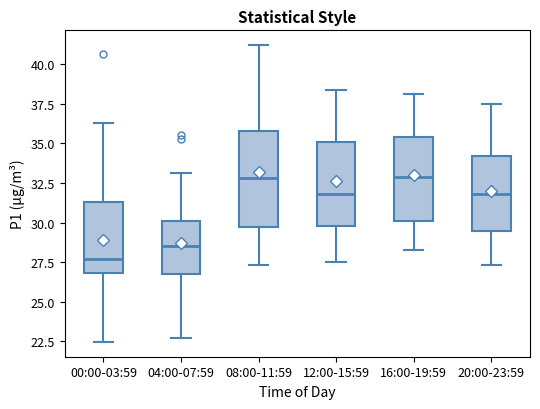

Reading left to right, read every box against the y-axis: the position of its median line, the range the box covers, and the ends of its whiskers. The values are not printed on the chart, so give them approximately, as read against the axis.

00:00-03:59: median 27.5, box 27.0 to 31.5, whiskers 22.5 to 36.5
04:00-07:59: median 28.5, box 26.5 to 30.0, whiskers 22.5 to 33.0
08:00-11:59: median 33.0, box 29.5 to 36.0, whiskers 27.5 to 41.0
12:00-15:59: median 32.0, box 30.0 to 35.0, whiskers 27.5 to 38.5
16:00-19:59: median 33.0, box 30.0 to 35.5, whiskers 28.5 to 38.0
20:00-23:59: median 32.0, box 29.5 to 34.0, whiskers 27.5 to 37.5